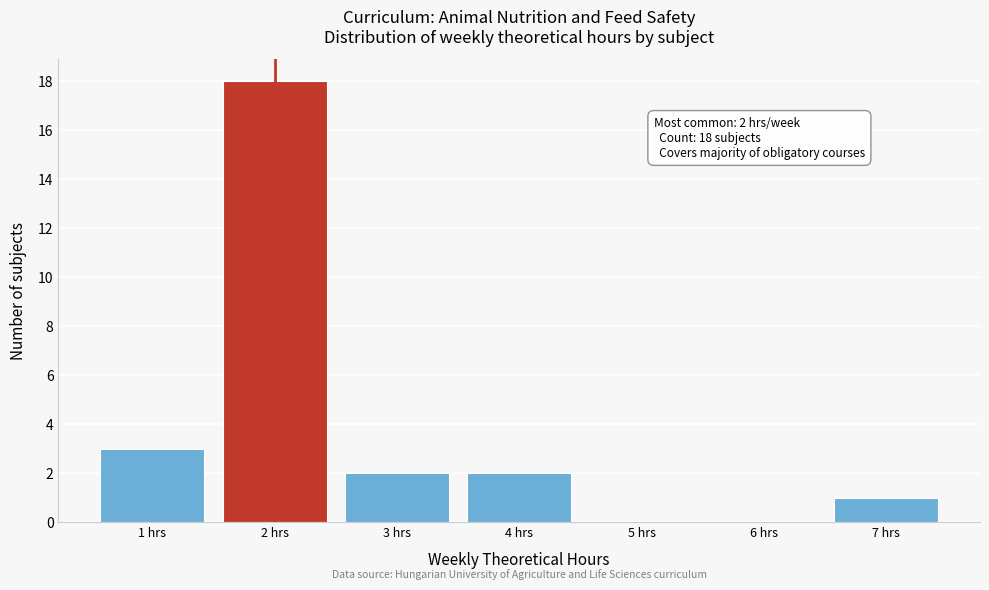

Over which range of the x-axis is the bar tallest?

1.5 to 2.5